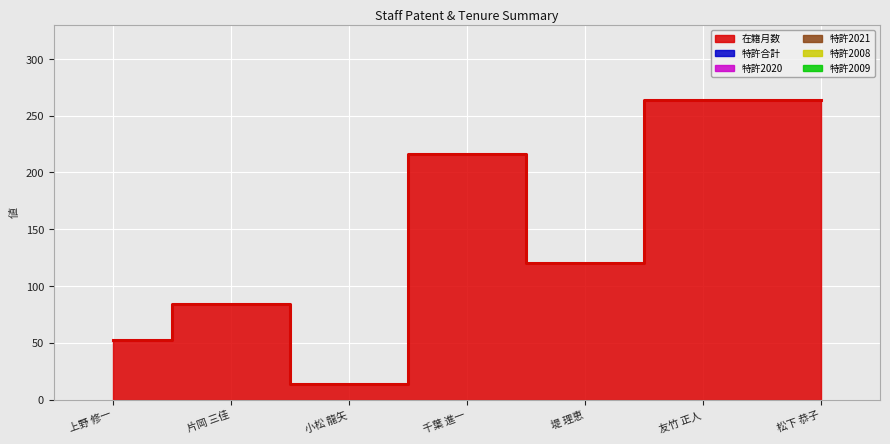

Reading left to right, extract all data points from this chart.

在籍月数: 52	84	14	216	120	264	264
特許合計: 0	0	0	0	0	0	0
特許2020: 0	0	0	0	0	0	0
特許2021: 0	0	0	0	0	0	0
特許2008: 0	0	0	0	0	0	0
特許2009: 0	0	0	0	0	0	0